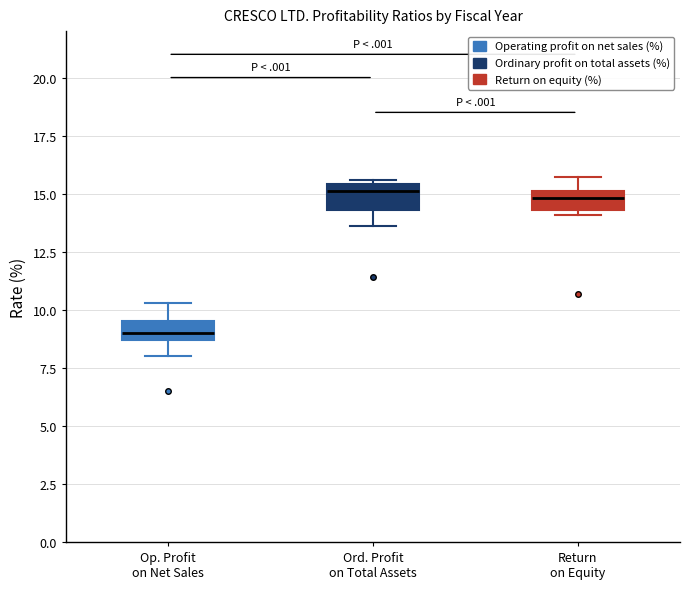

Where does the lower whisker of the box for Op. Profit on Net Sales end on the y-axis? The values are not printed on the chart, so give them approximately, as read against the axis.

8.0